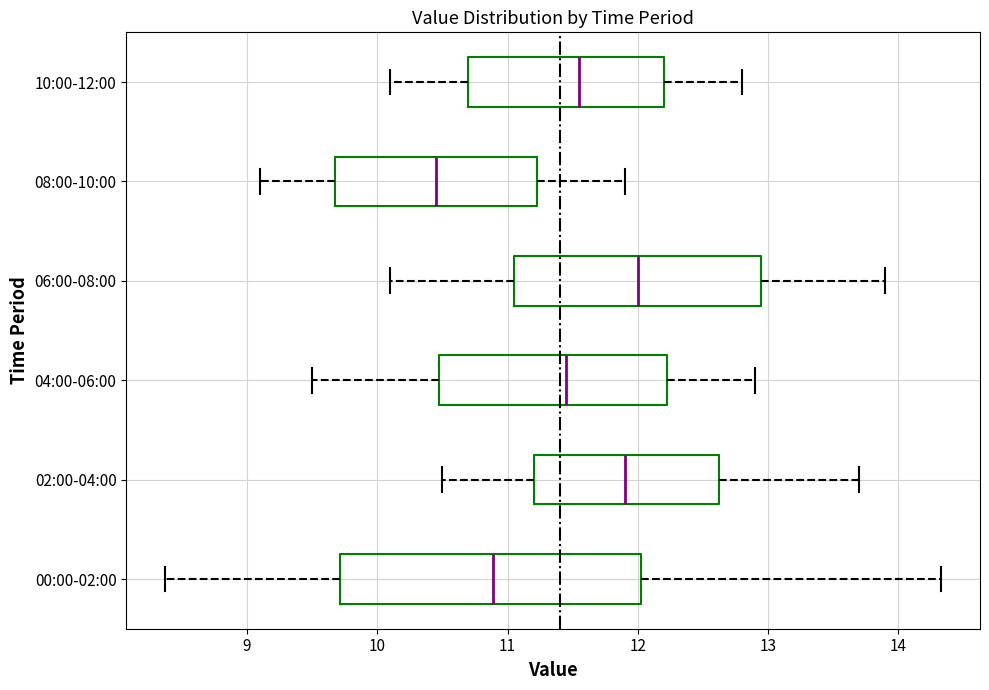

Reading bottom to top, transcribe this box plot: for each box, give where its median line is, the range the box spans, and where its two whiskers end, as read against the x-axis. The values are not printed on the chart, so give them approximately, as read against the axis.

00:00-02:00: median 10.9, box 9.7 to 12.0, whiskers 8.4 to 14.3
02:00-04:00: median 11.9, box 11.2 to 12.6, whiskers 10.5 to 13.7
04:00-06:00: median 11.5, box 10.5 to 12.2, whiskers 9.5 to 12.9
06:00-08:00: median 12.0, box 11.1 to 13.0, whiskers 10.1 to 13.9
08:00-10:00: median 10.5, box 9.7 to 11.2, whiskers 9.1 to 11.9
10:00-12:00: median 11.6, box 10.7 to 12.2, whiskers 10.1 to 12.8